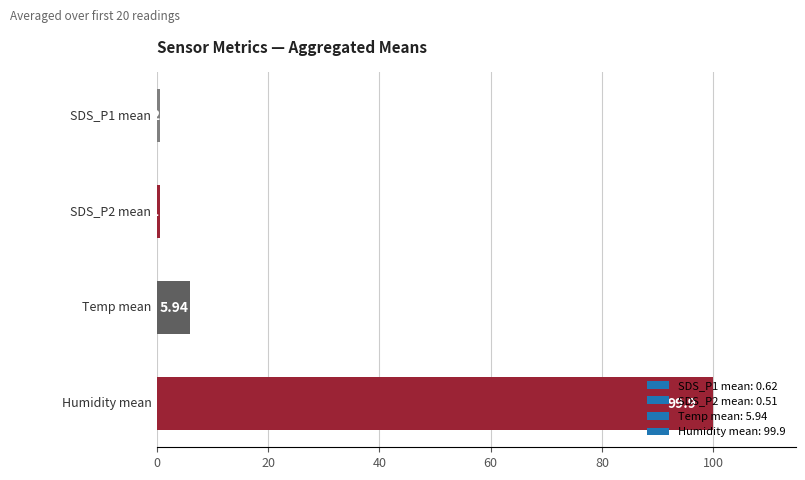

What is the difference between the maximum and minimum values?

99.4